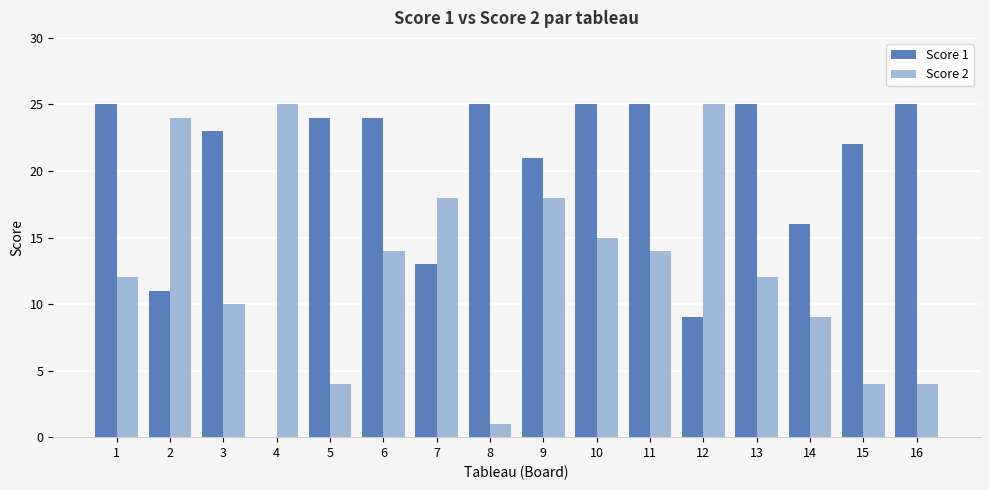

What is the total value across all series at 16?

29